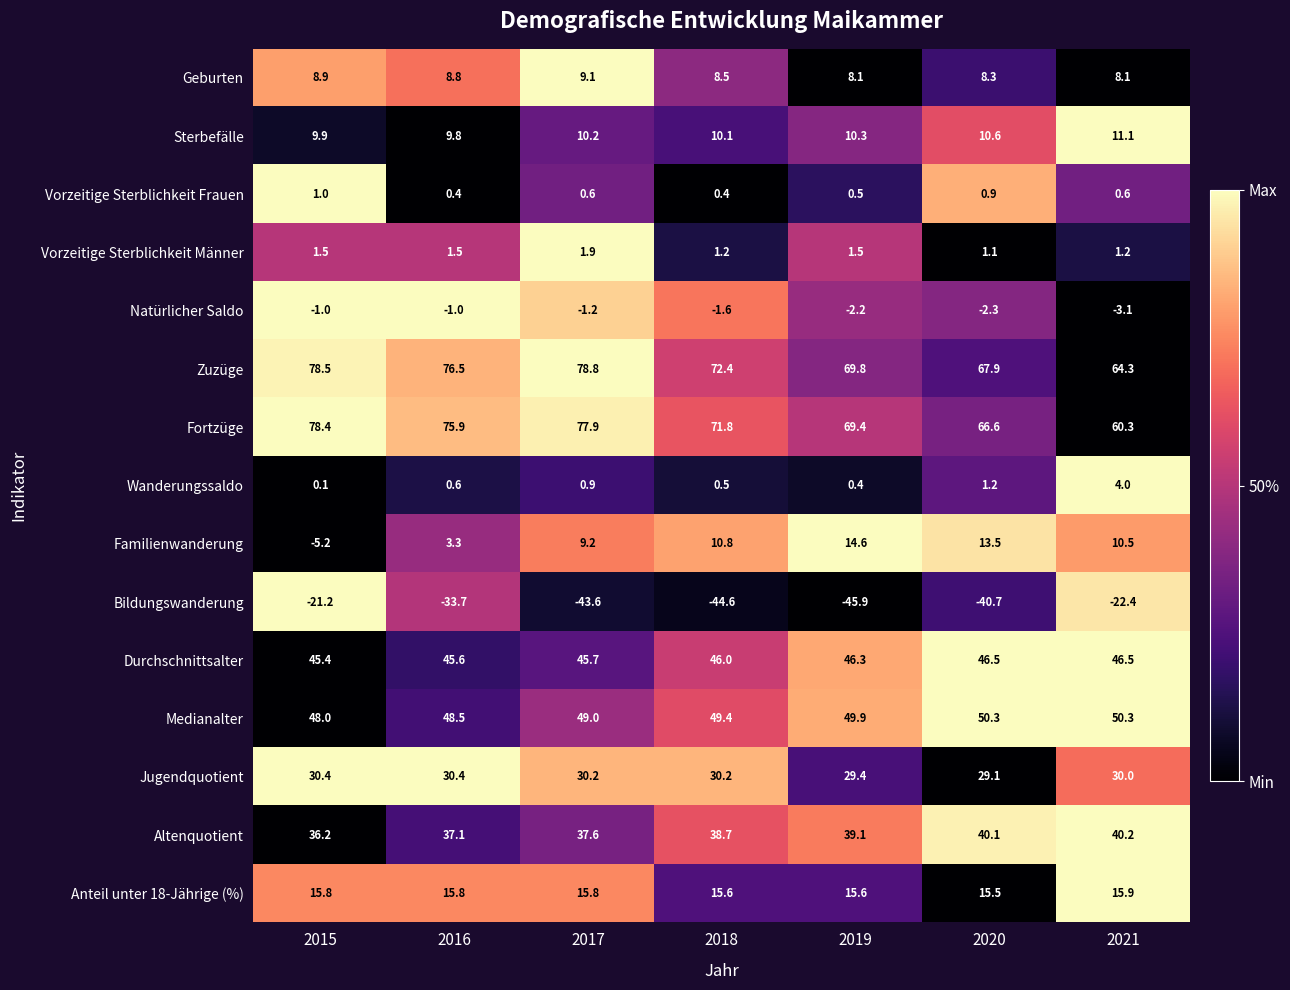

What is the maximum value shown in the chart?

78.8